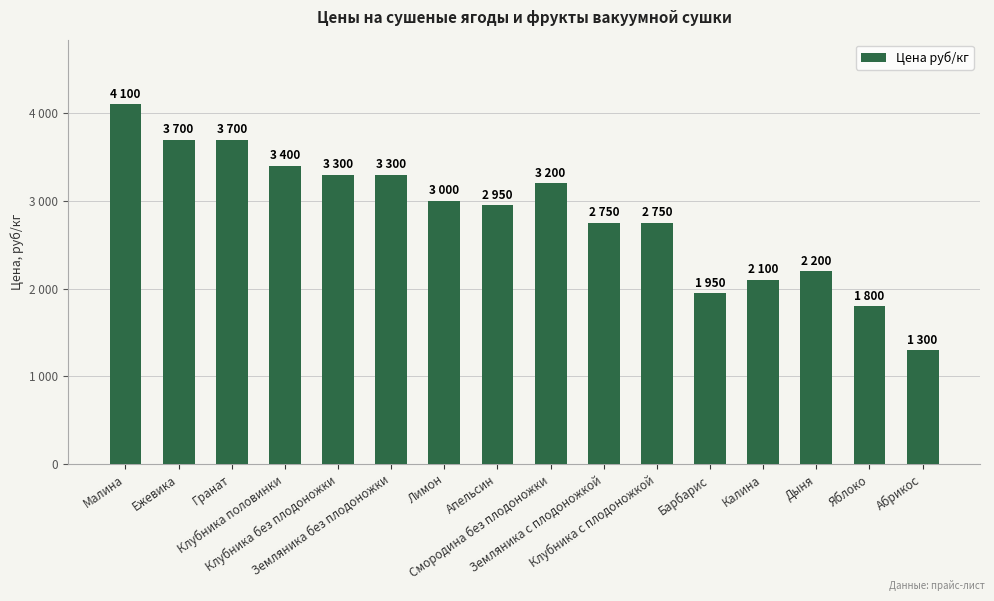

Which has a higher value, Клубника без плодоножки or Земляника без плодоножки?

Клубника без плодоножки